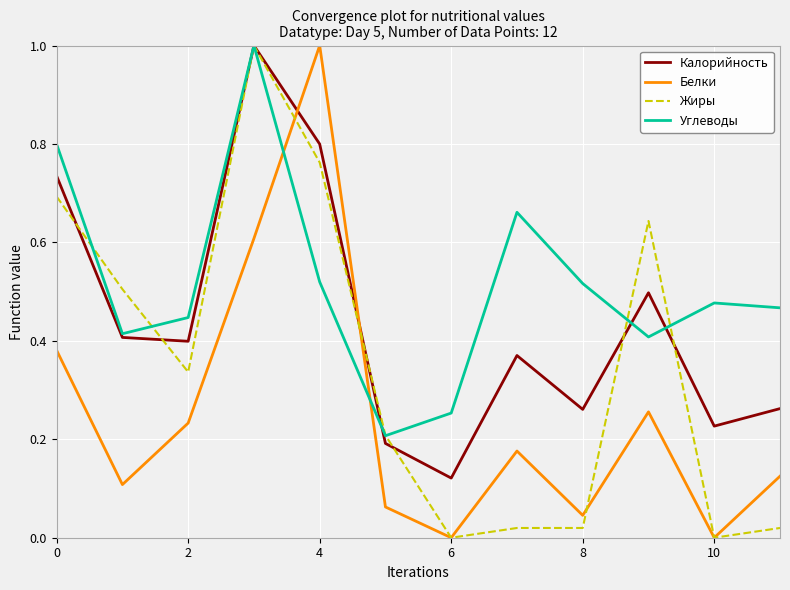

True or false: Белки and Углеводы cross at least once.

True